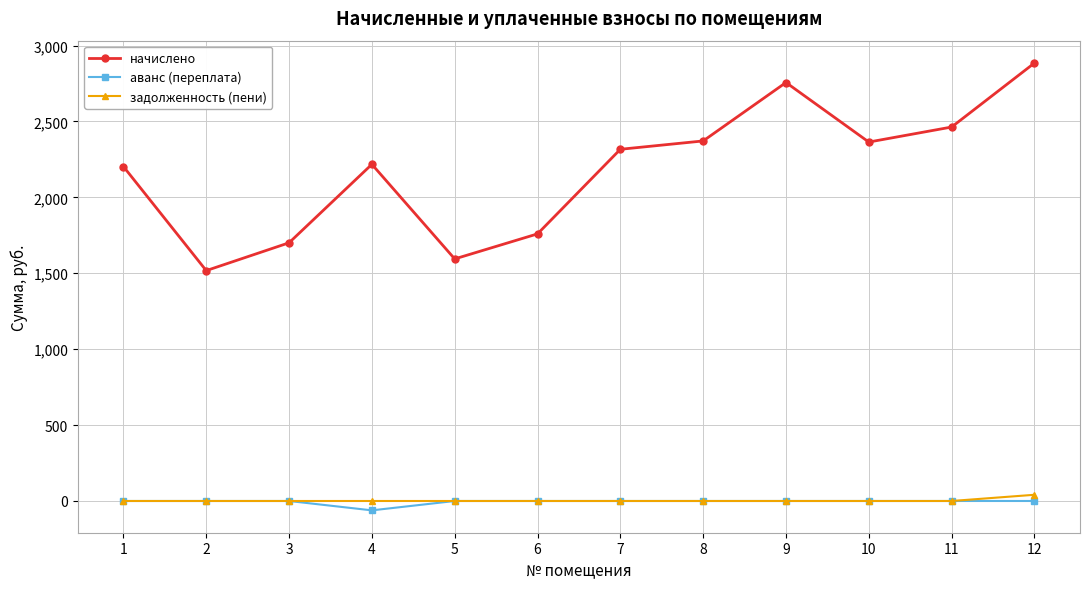

Does the chart display data point markers on the line(s)?

Yes